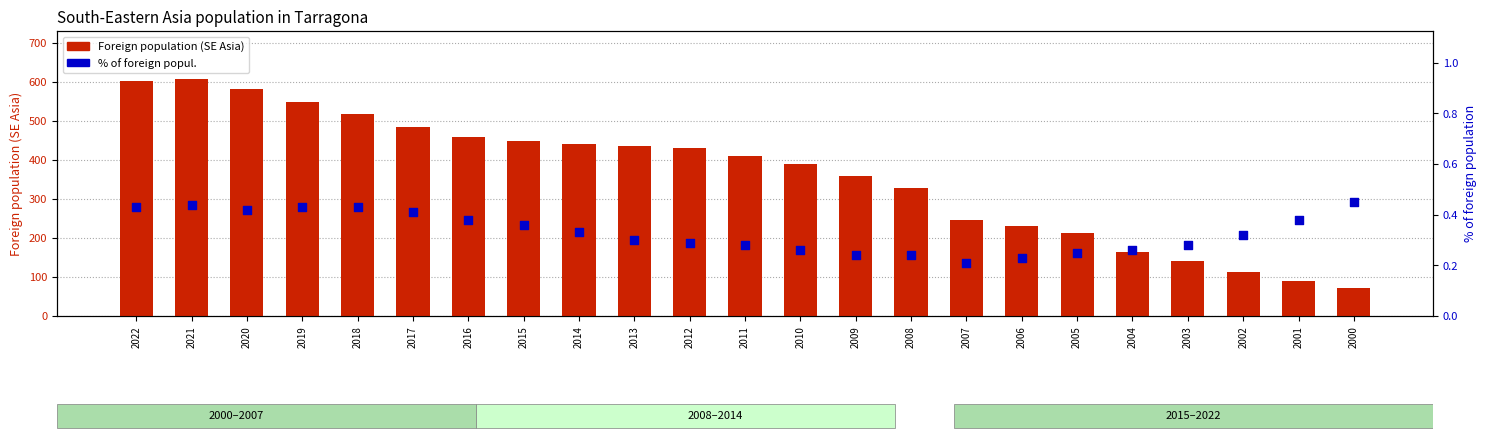

At which category is the sum across all series the highest?

2021